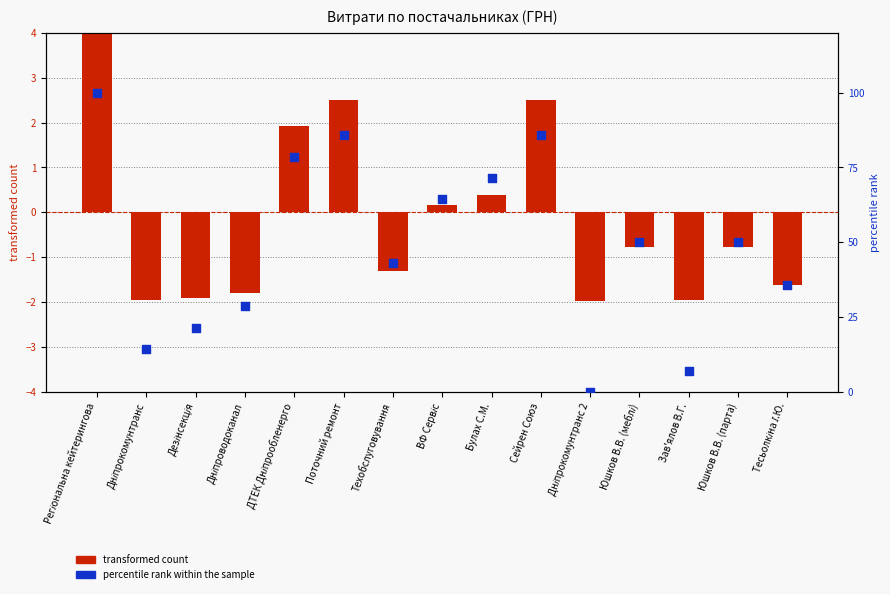

Which series reaches the maximum Y coordinate?

percentile rank within the sample